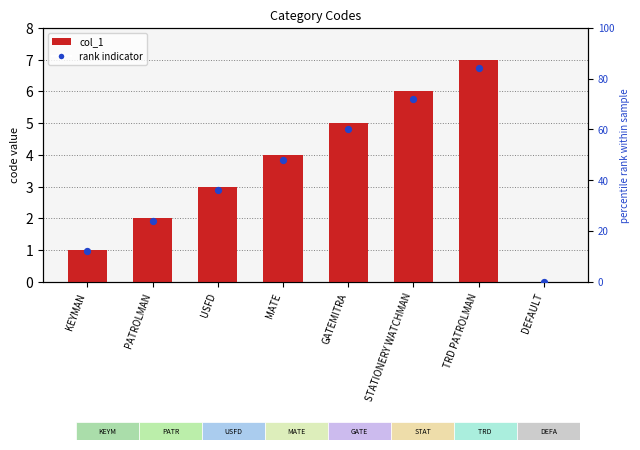

Which series reaches the minimum Y coordinate?

col_1